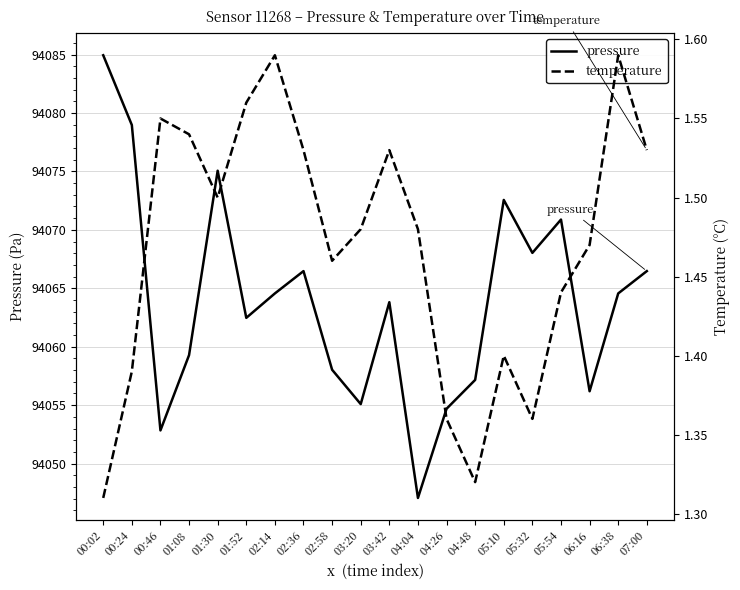

At 05:10, list the series in order from smallest to largest.

temperature, pressure